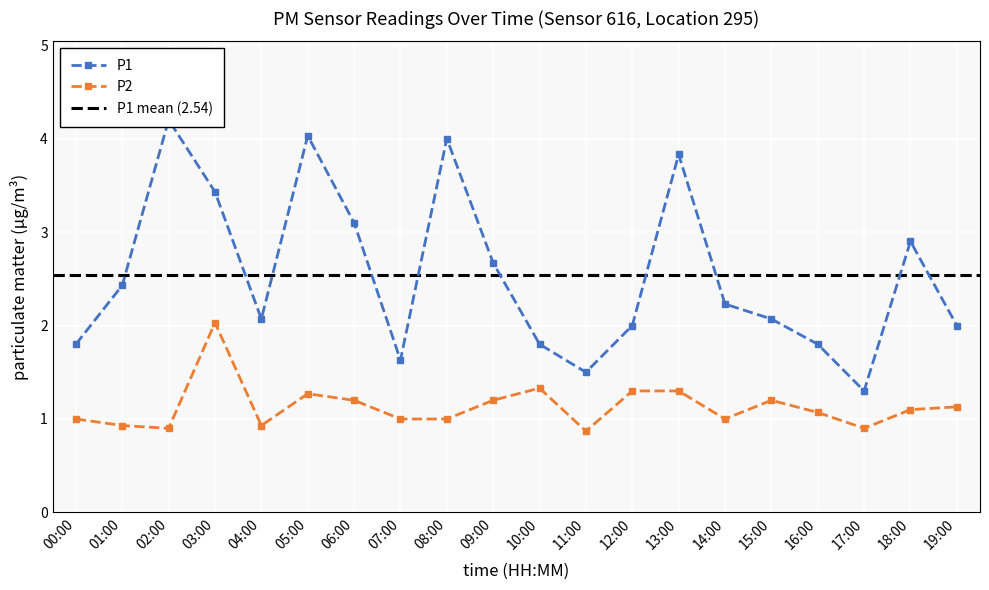

Where is the first local minimum for P2?

02:00